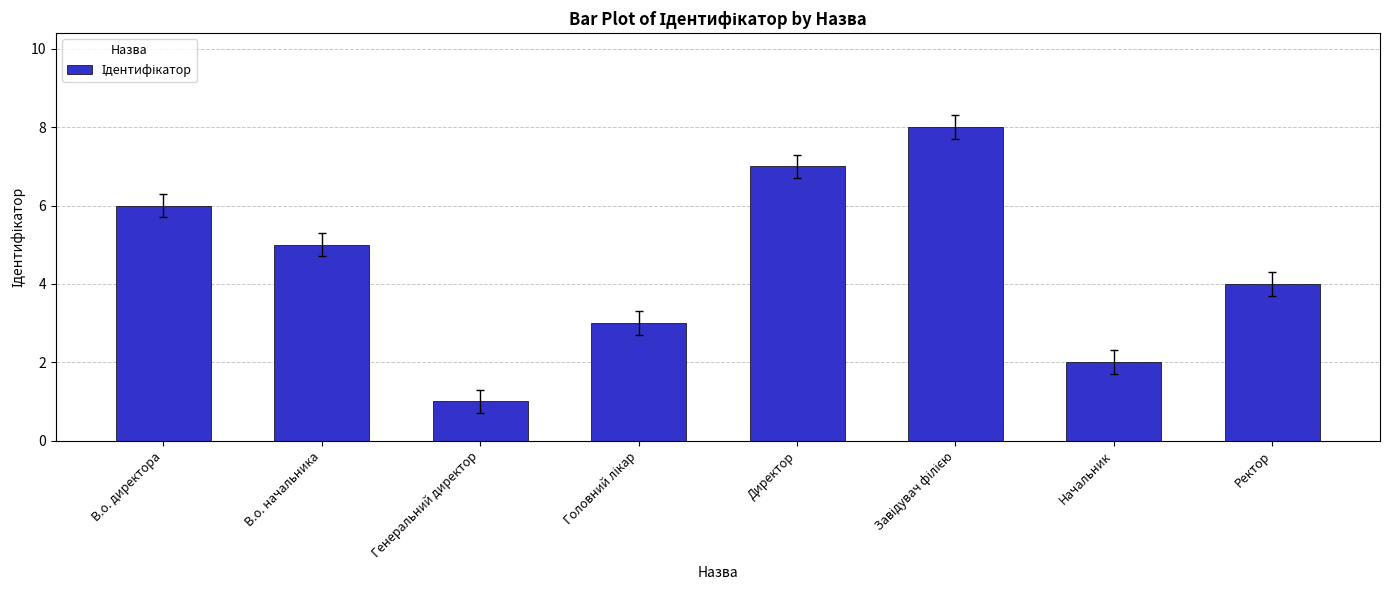

How many data points does each series have?

8